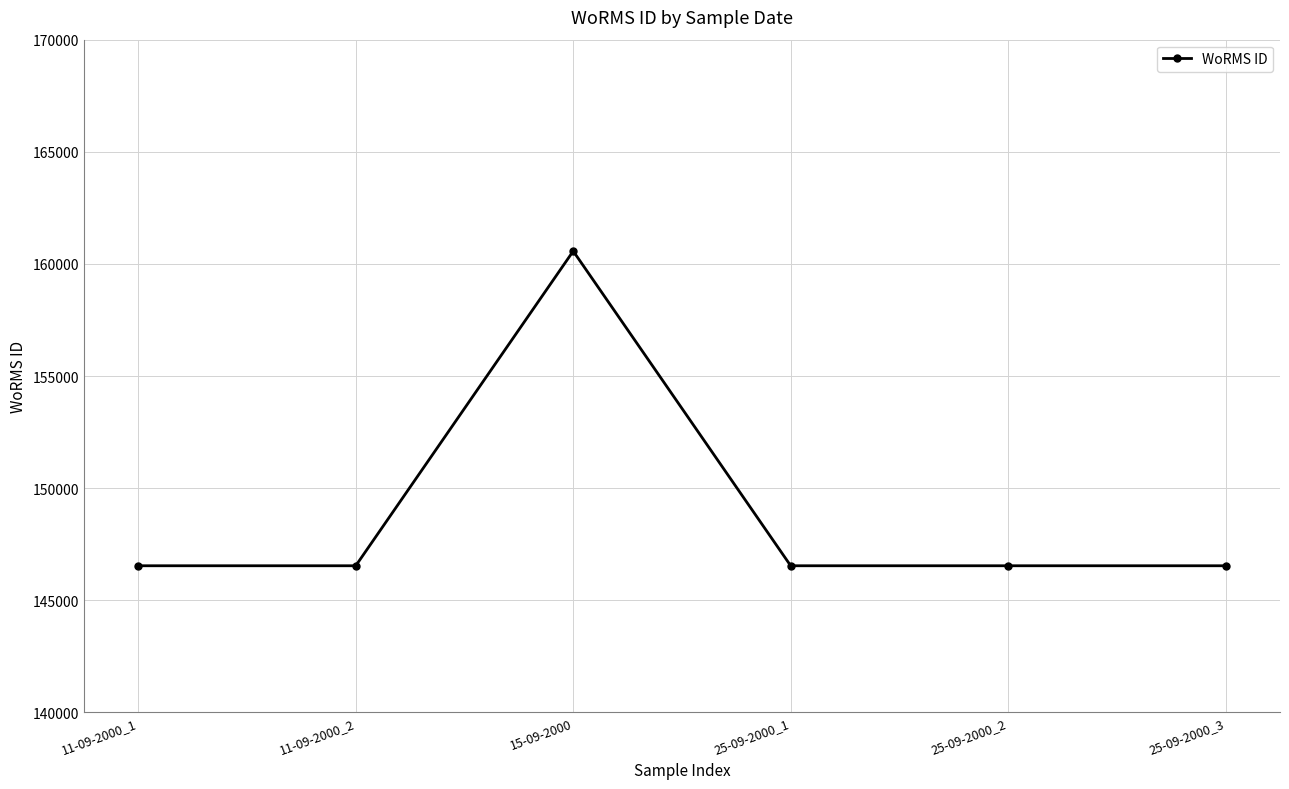

Is it true that the value at 25-09-2000_2 is 88903?

False